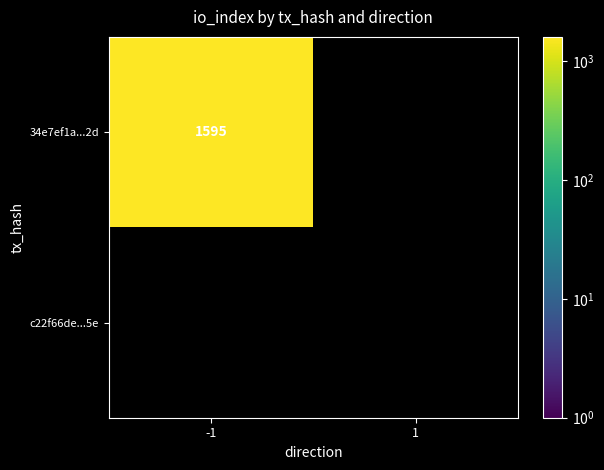

Which has a higher value, 1 or -1?

-1